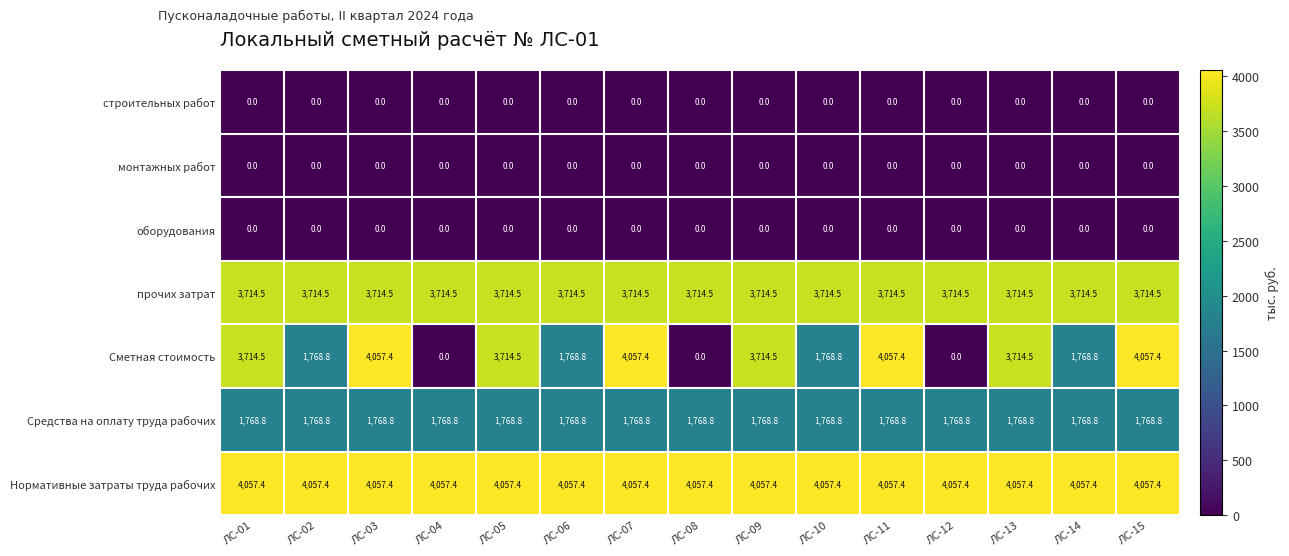

At how many categories does at least one series exceed 2280?

15